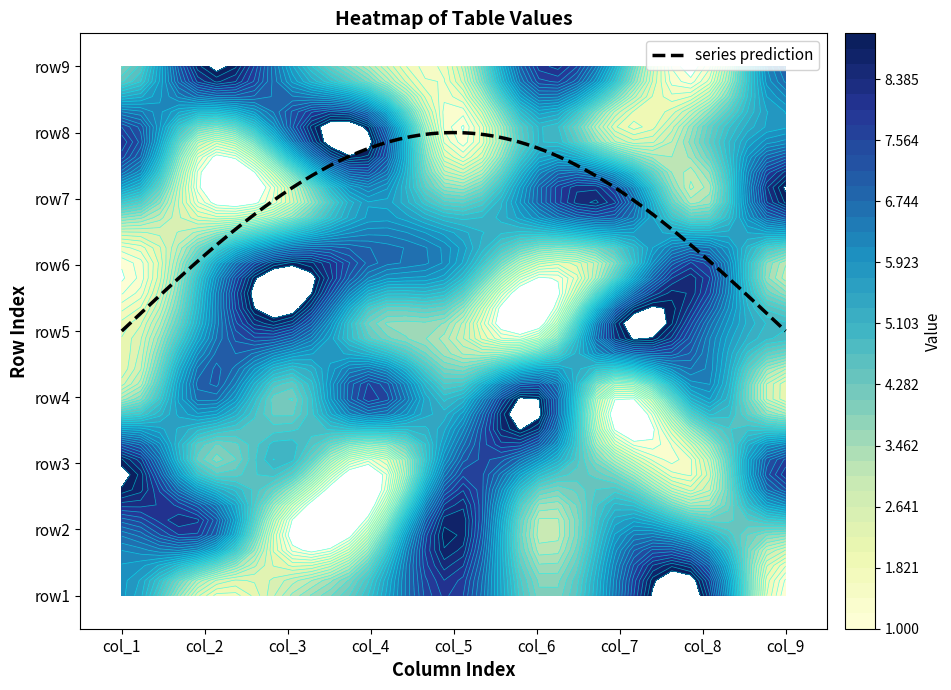

Reading left to right, list all the values displayed in this chart.

row1: 6	2	3	5	8	4	7	9	1
row2: 7	8	1	2	9	3	6	5	4
row3: 9	4	5	1	7	6	3	2	8
row4: 3	7	4	8	5	9	1	6	2
row5: 2	6	8	4	3	1	9	7	5
row6: 1	5	9	7	6	2	4	8	3
row7: 5	1	2	6	4	7	8	3	9
row8: 8	3	7	9	1	5	2	4	6
row9: 4	9	6	3	2	8	5	1	7